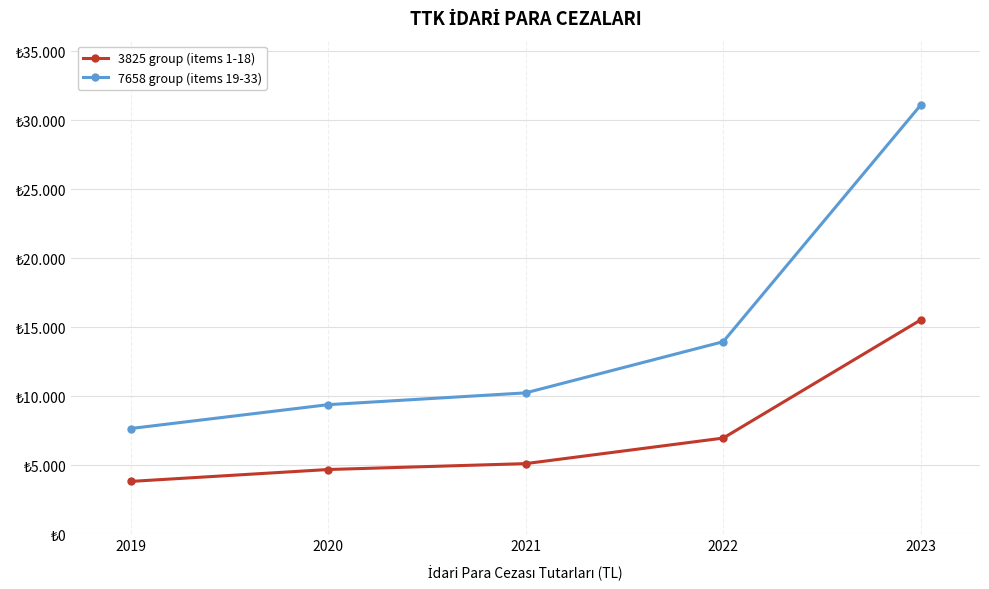

What is the maximum value shown in the chart?

31097